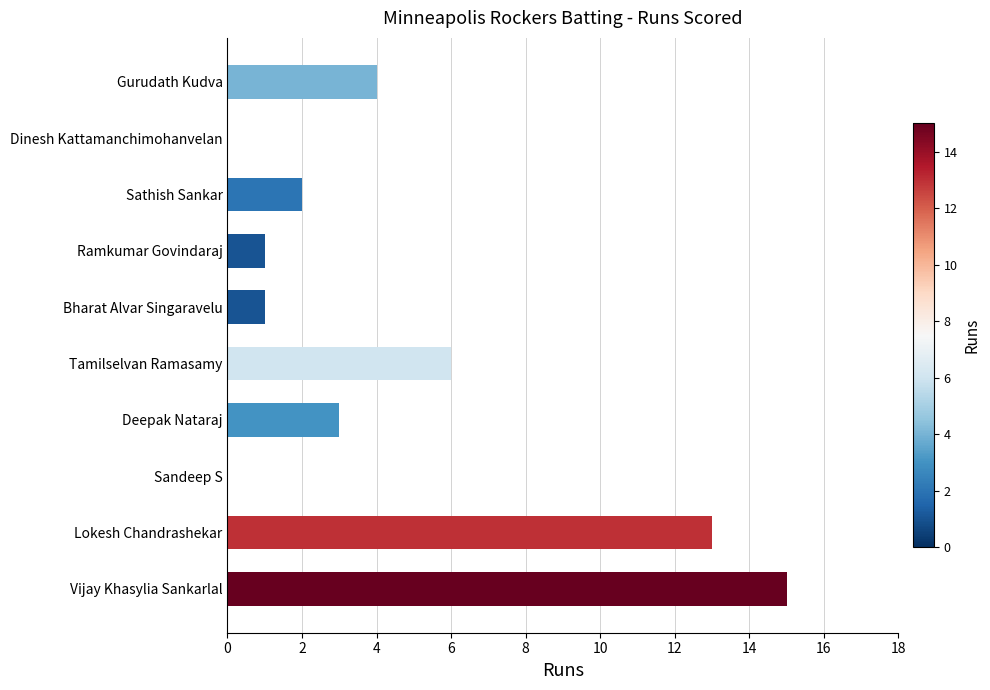

What is the greatest value displayed?

15